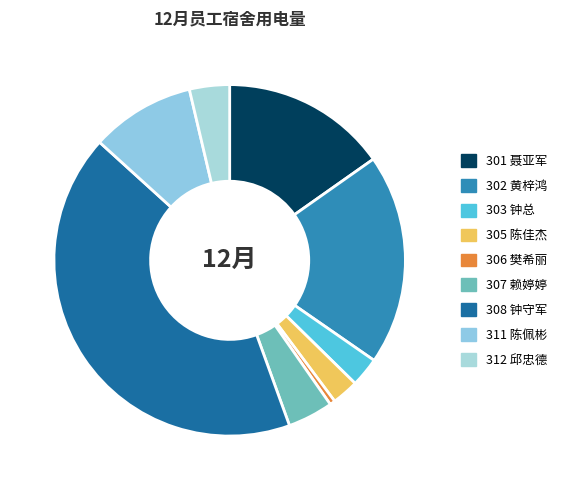

To the nearest percent, what is the difference between the 308 钟守军 and 312 邱忠德 slice percentages?

39%